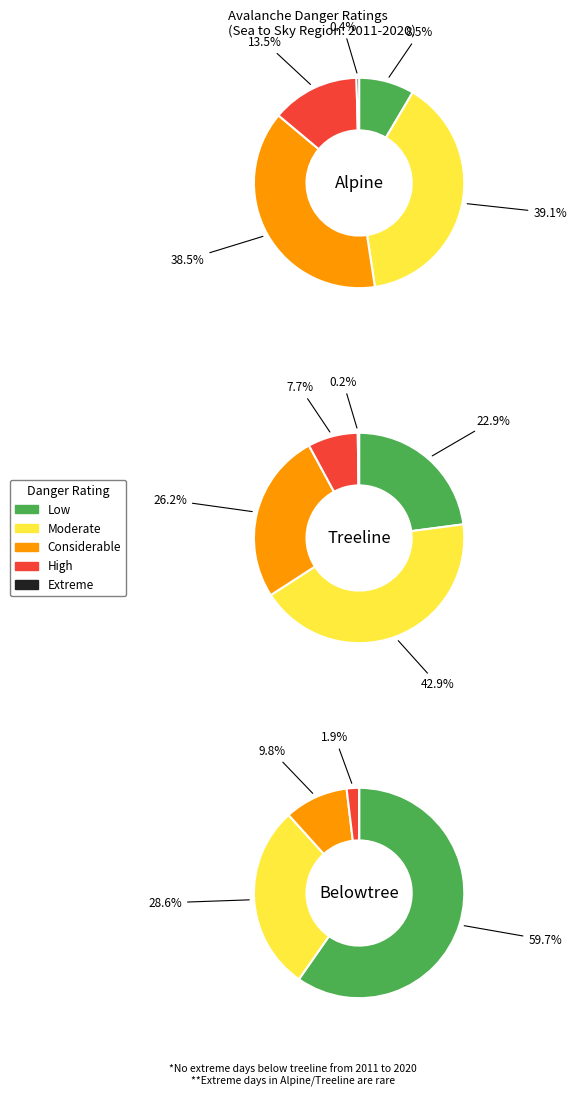

What percentage is the 2 slice, to the nearest percent?

26%